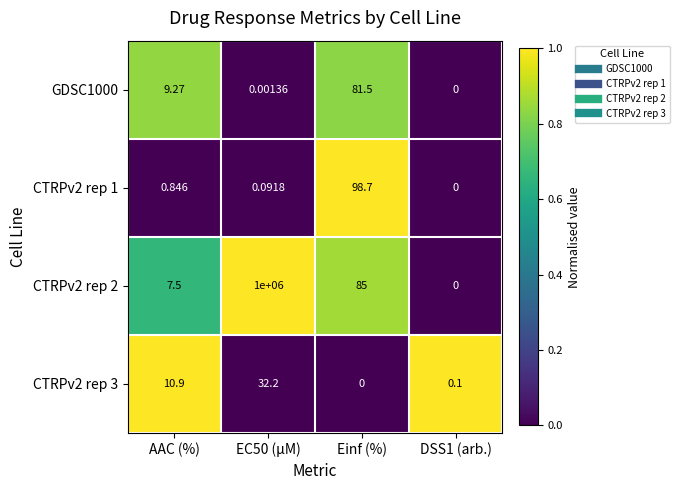

Which label corresponds to the largest value in the chart?

EC50 (µM)